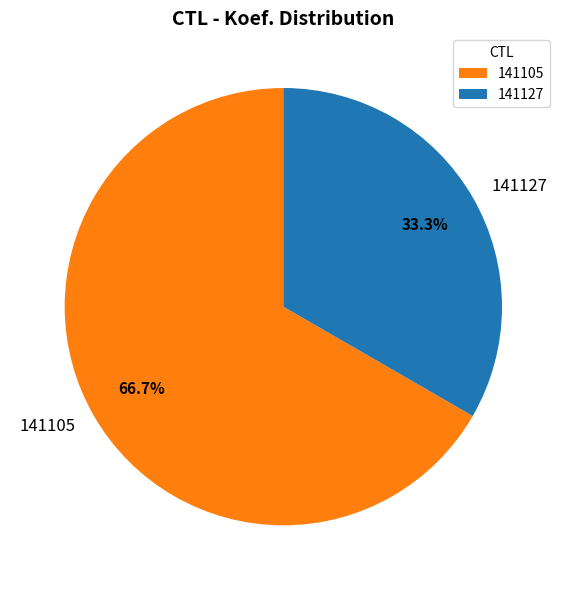

To the nearest percent, what percentage of the pie is 141105?

67%